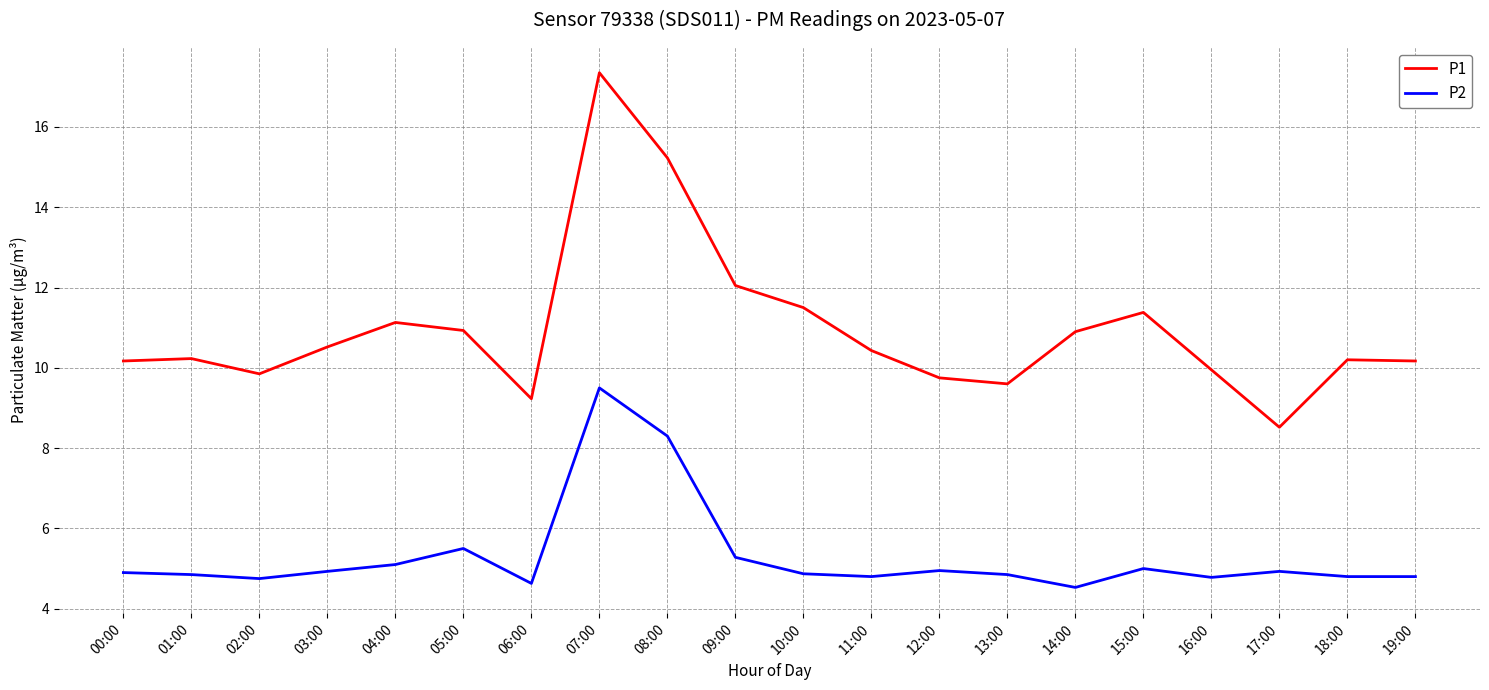

True or false: P2 has a value of 5.1 at 04:00.

True